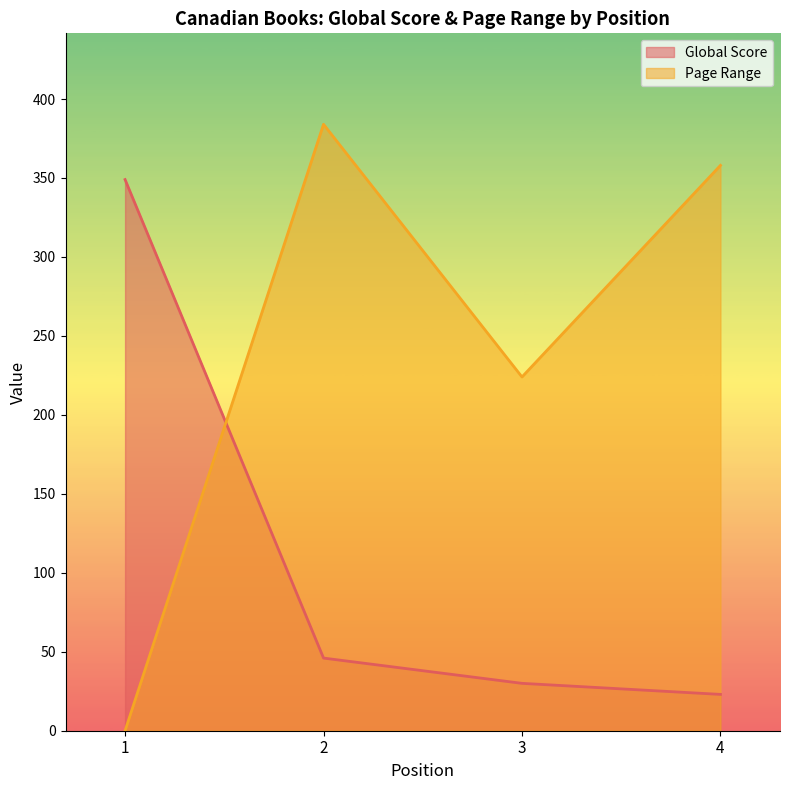

Count the number of categories in the chart.

4